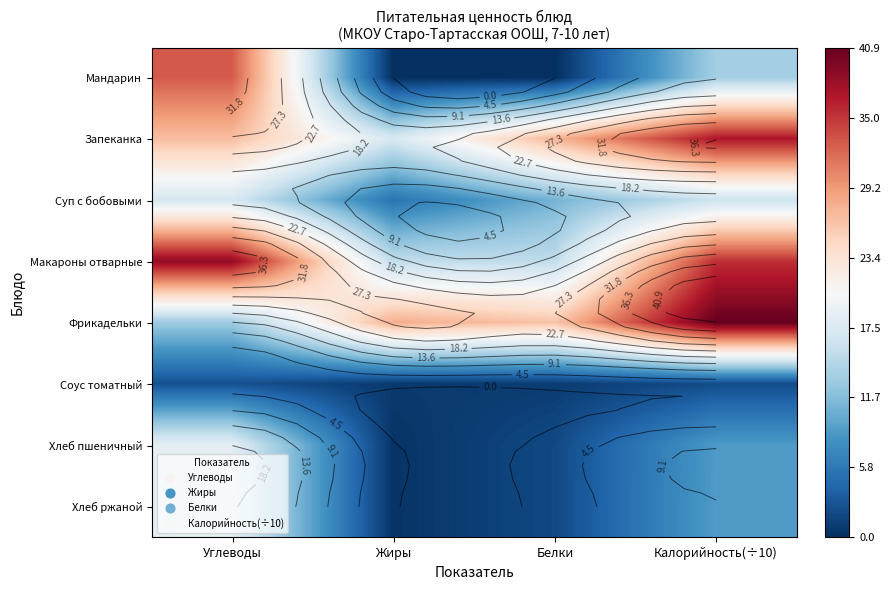

The value of Фрикадельки at Жиры is 19.5. True or false?

False